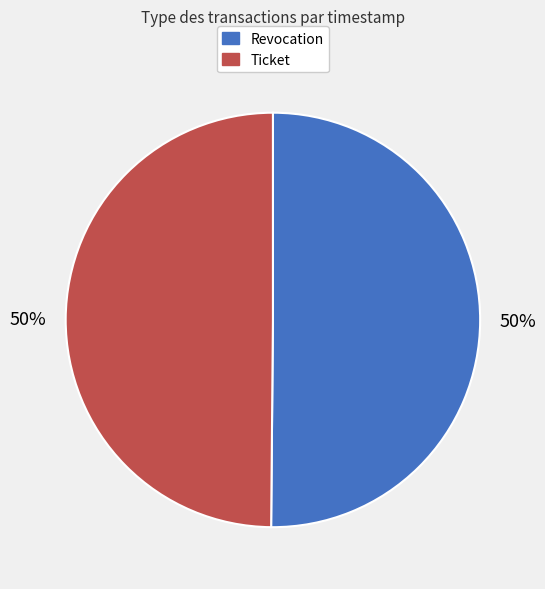

To the nearest percent, what is the combined percentage of Ticket and Revocation?

100%